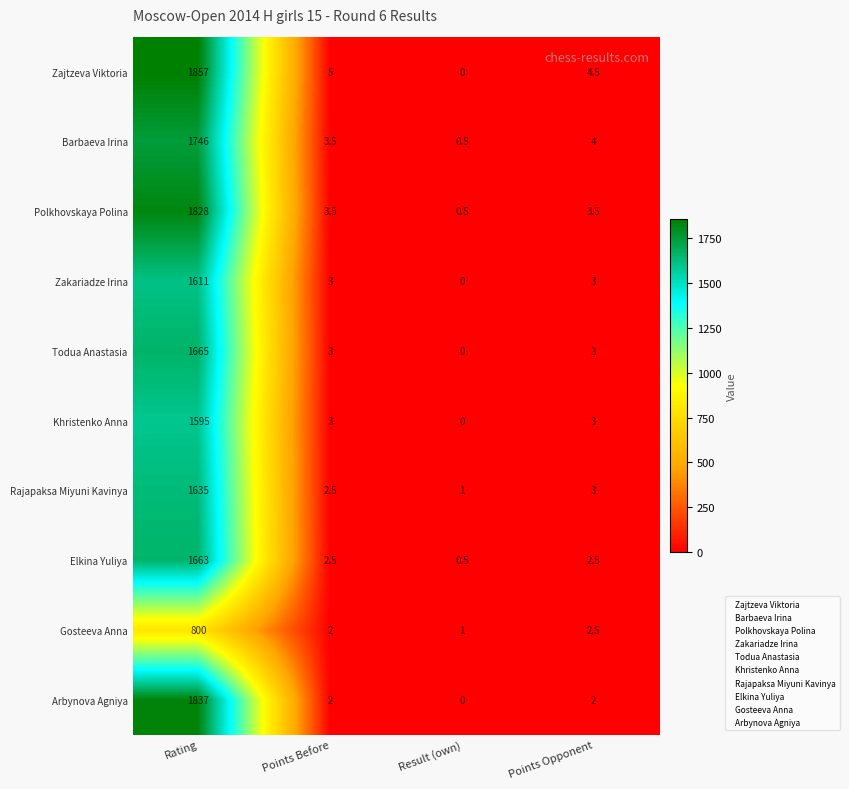

Read the Zajtzeva Viktoria value at Points Opponent.

4.5